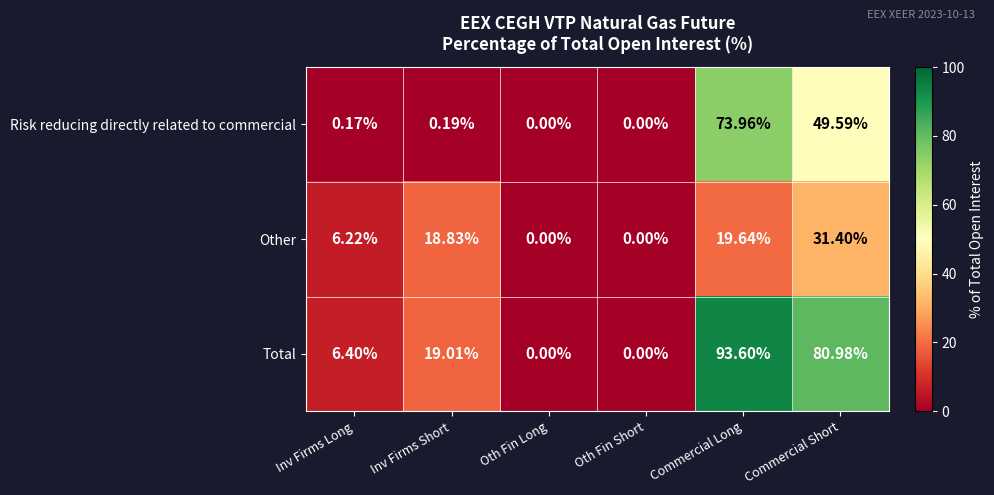

At Commercial Long, list the series in order from largest to smallest.

Total, Risk reducing directly related to commercial, Other